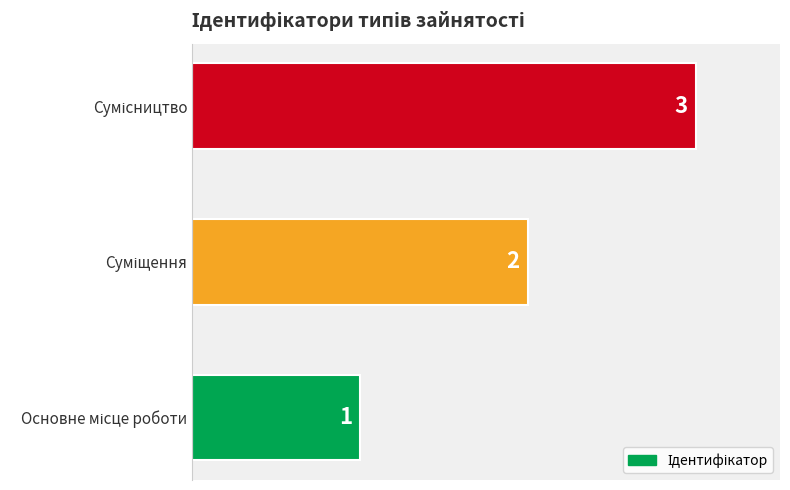

What is the average value?

2